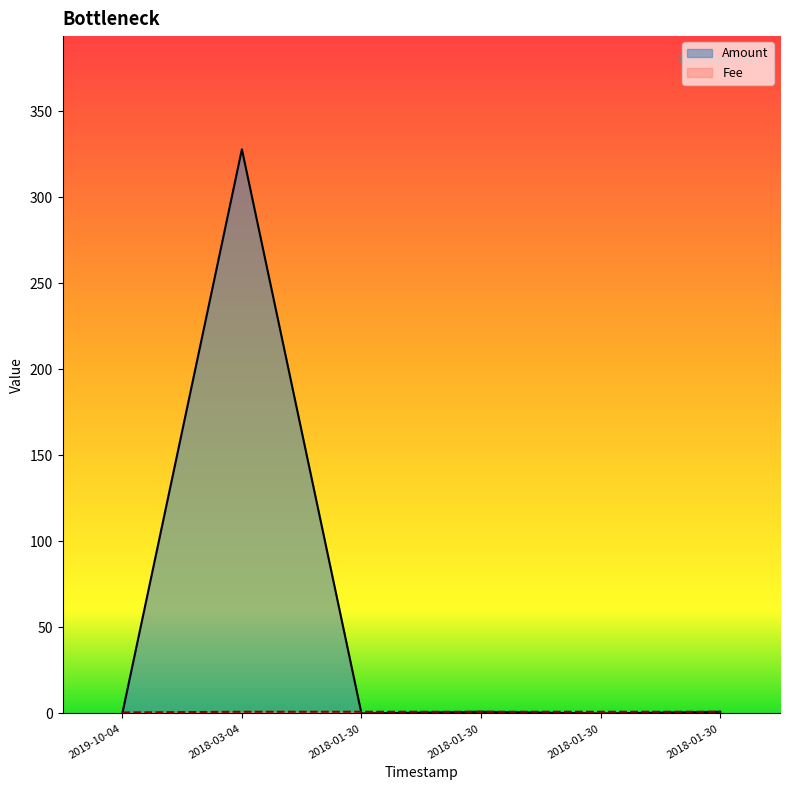

What position from the left is 2018-03-04 12:43:13?

2